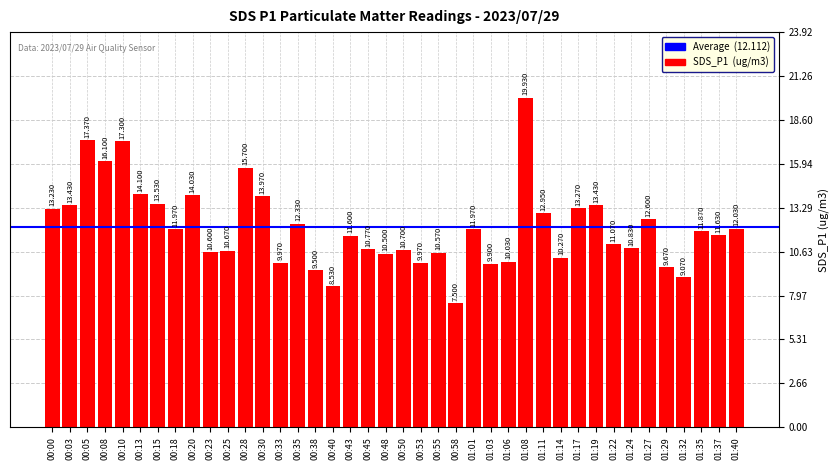

Is it true that the value at 01:03 is 9.9?

True